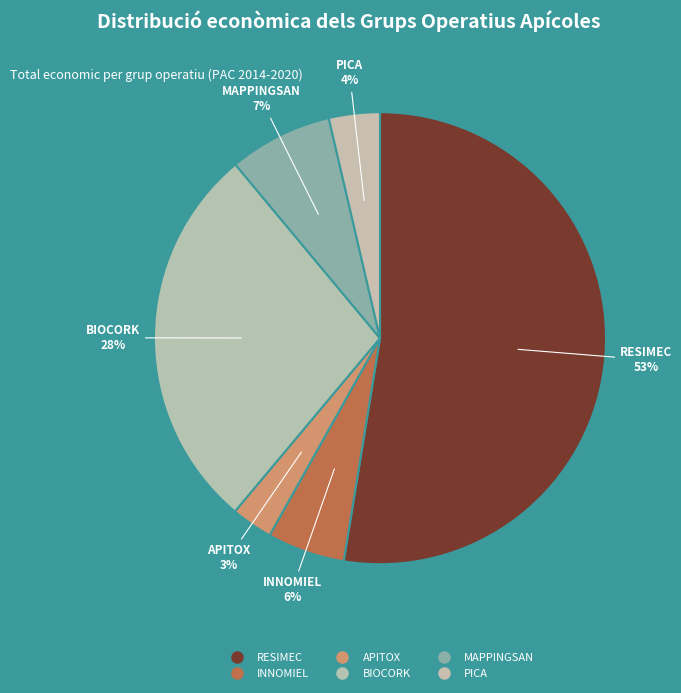

What percentage is the PICA slice, to the nearest percent?

4%